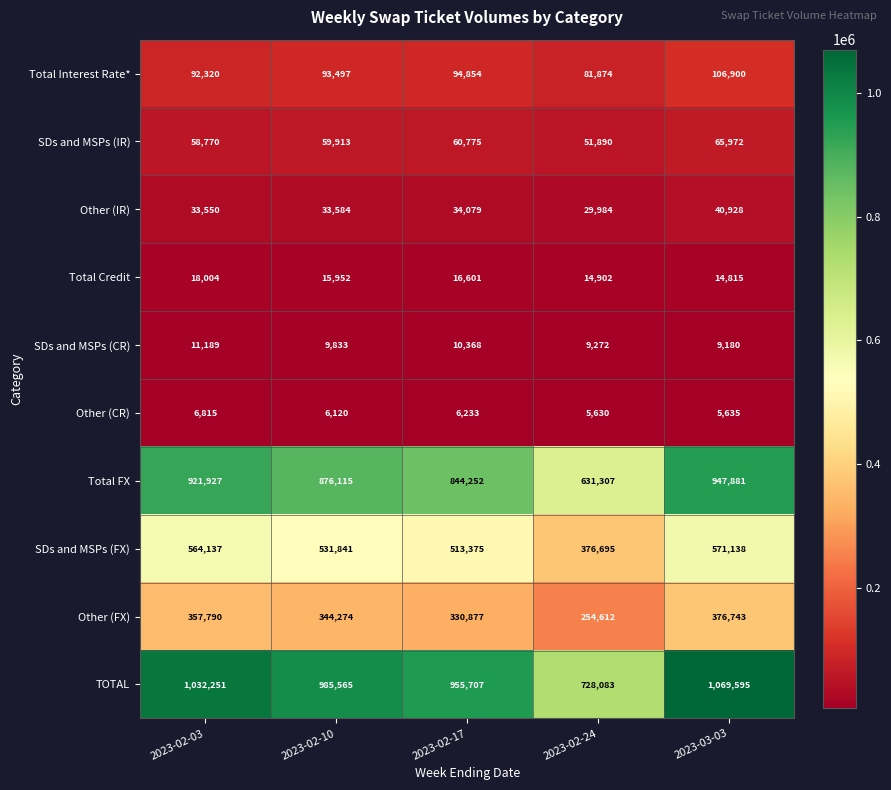

Is it true that Total FX equals 876115 at 2023-02-10?

True